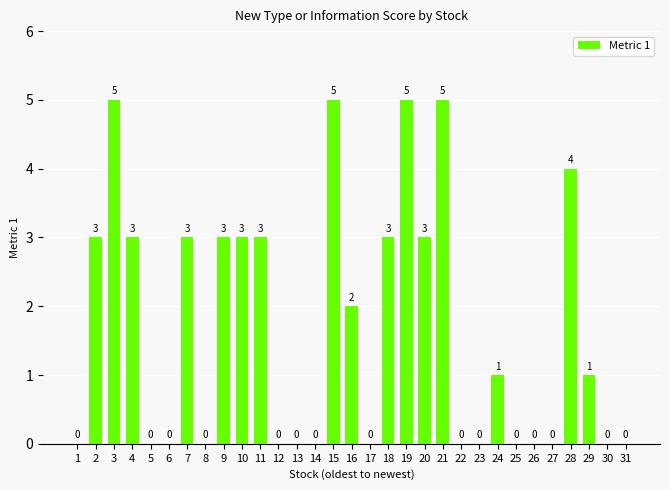

Reading left to right, transcribe all the data shown in this chart.

1=0	2=3	3=5	4=3	5=0	6=0	7=3	8=0	9=3	10=3	11=3	12=0	13=0	14=0	15=5	16=2	17=0	18=3	19=5	20=3	21=5	22=0	23=0	24=1	25=0	26=0	27=0	28=4	29=1	30=0	31=0